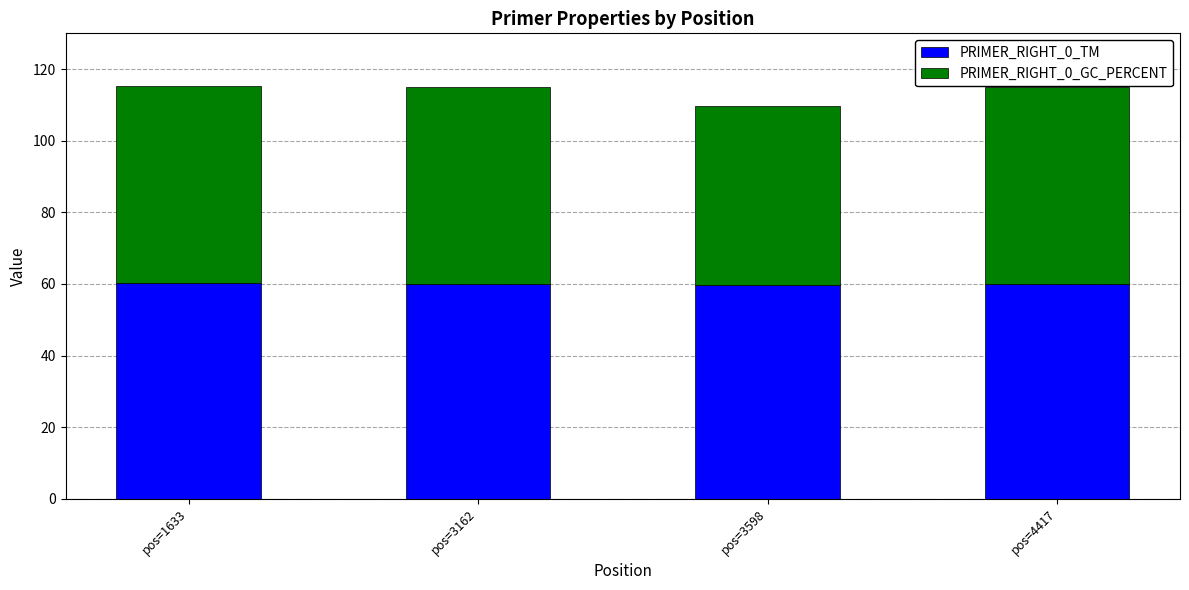

What is the total value across all series at pos=3598?

109.7